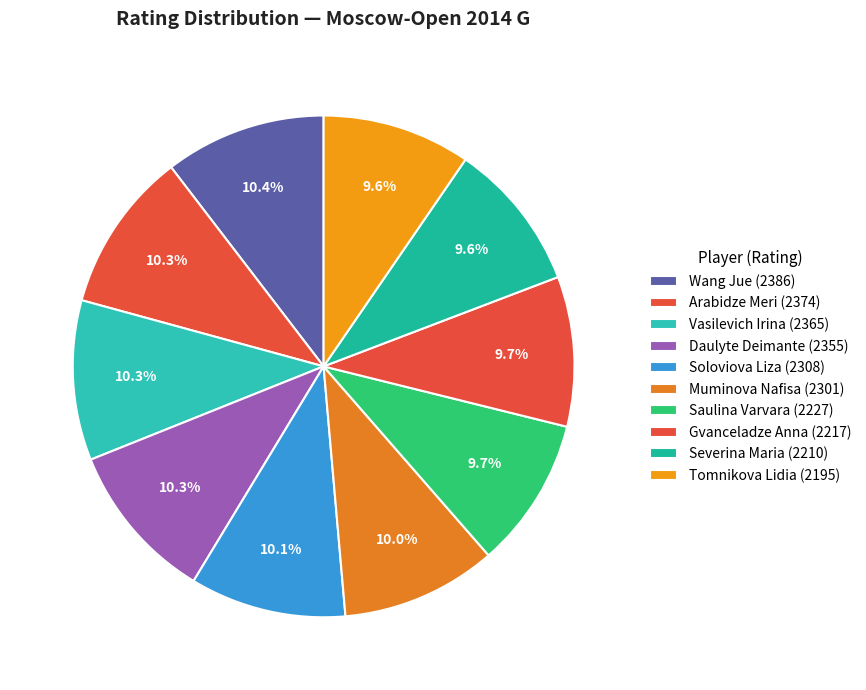

How many segments does this pie chart have?

10